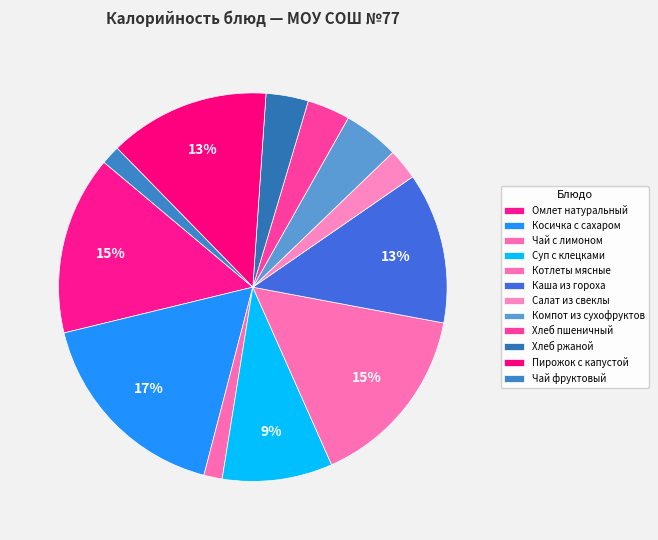

What percentage is the Суп с клецками slice, to the nearest percent?

9%